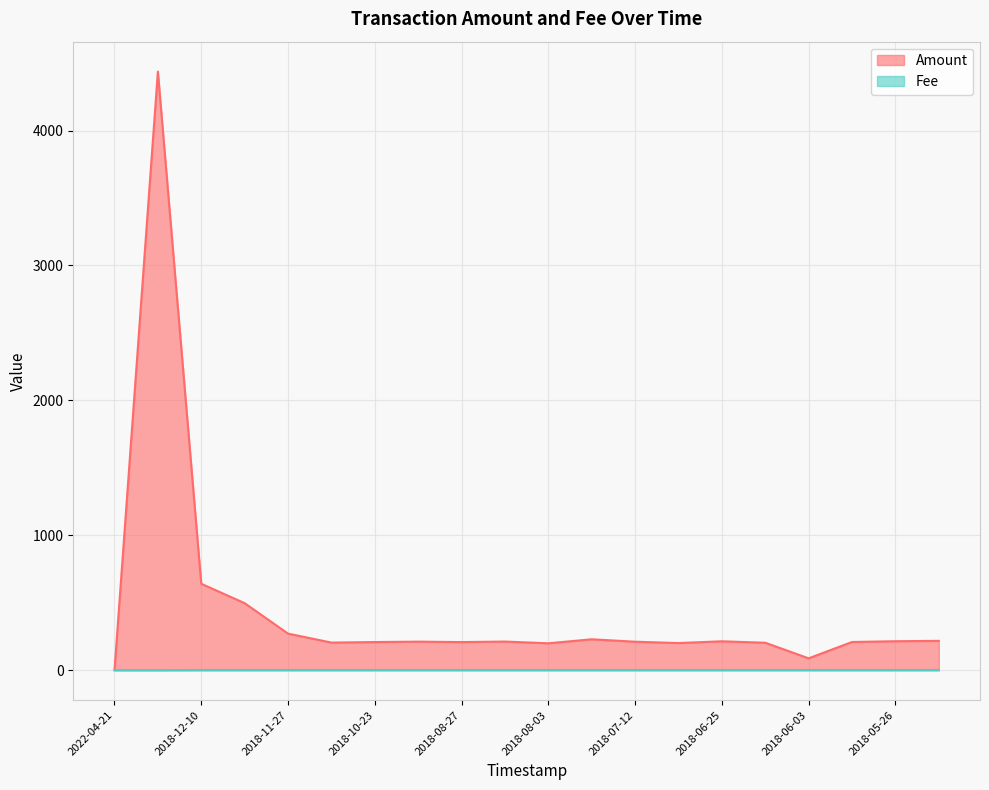

At which category does Amount reach its first local peak?

2019-02-23